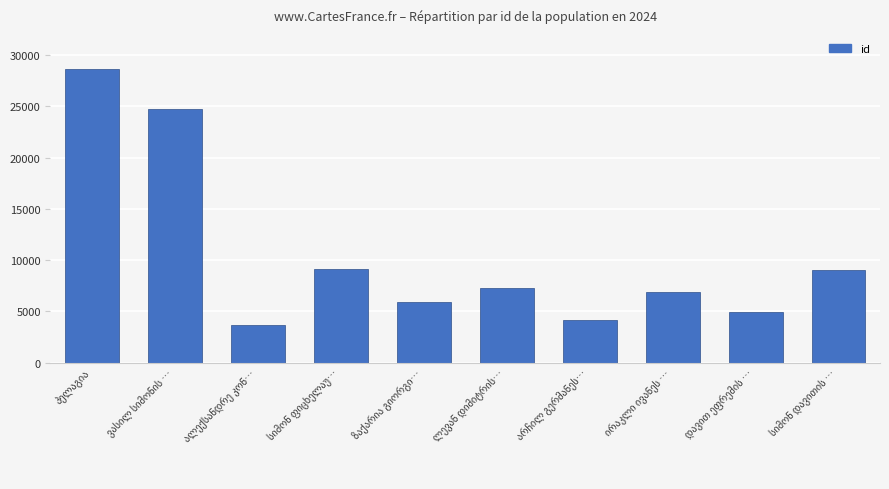

What is the average value?

10445